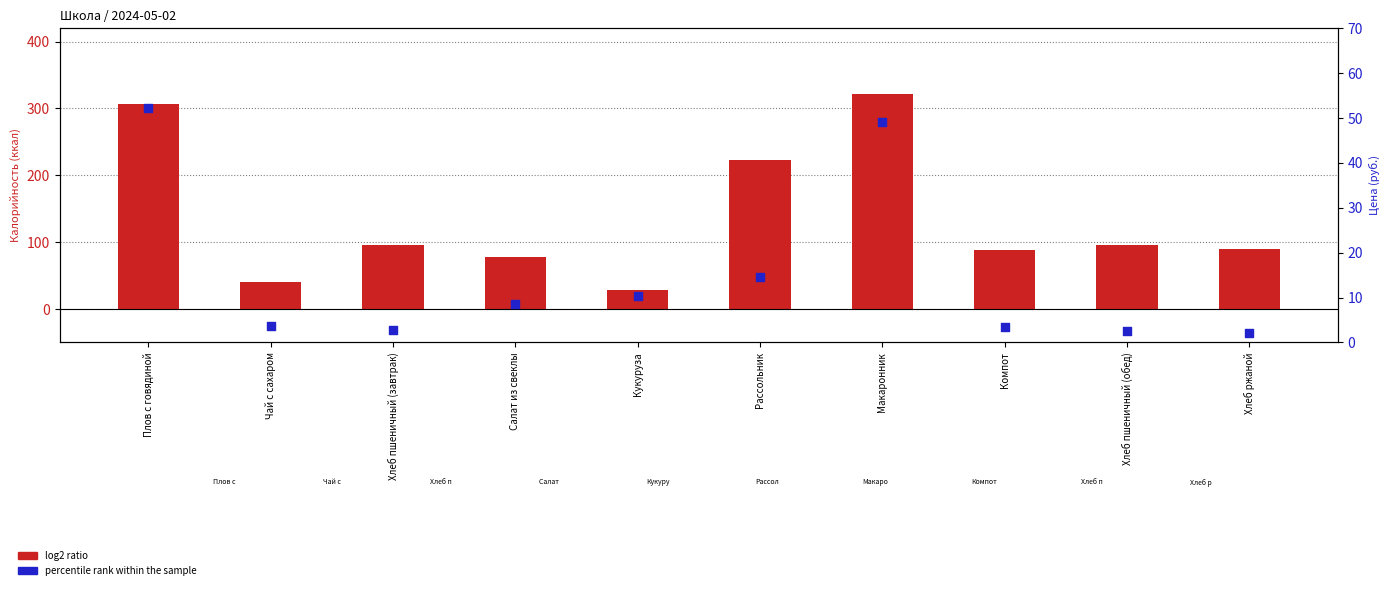

Which series contains the highest Y value?

log2 ratio